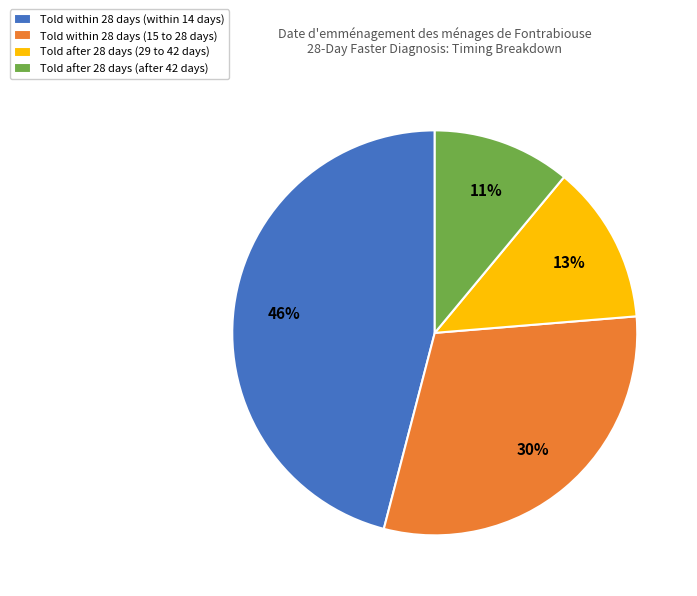

True or false: Told after 28 days (after 42 days) accounts for 11% of the total.

True